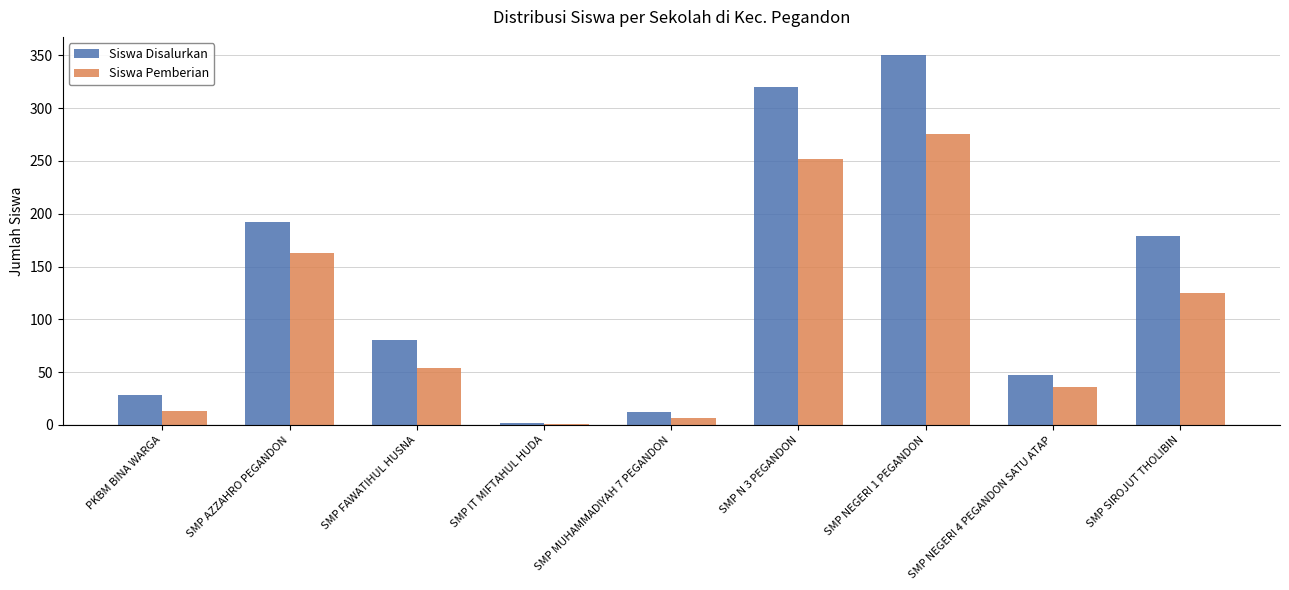

Which series changed the most between SMP MUHAMMADIYAH 7 PEGANDON and SMP N 3 PEGANDON?

Siswa Disalurkan